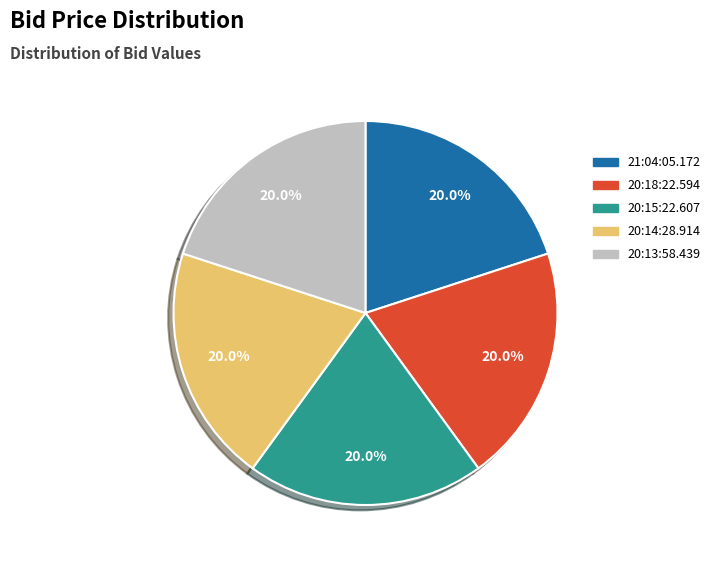

True or false: 20:18:22.594 accounts for 27% of the total.

False